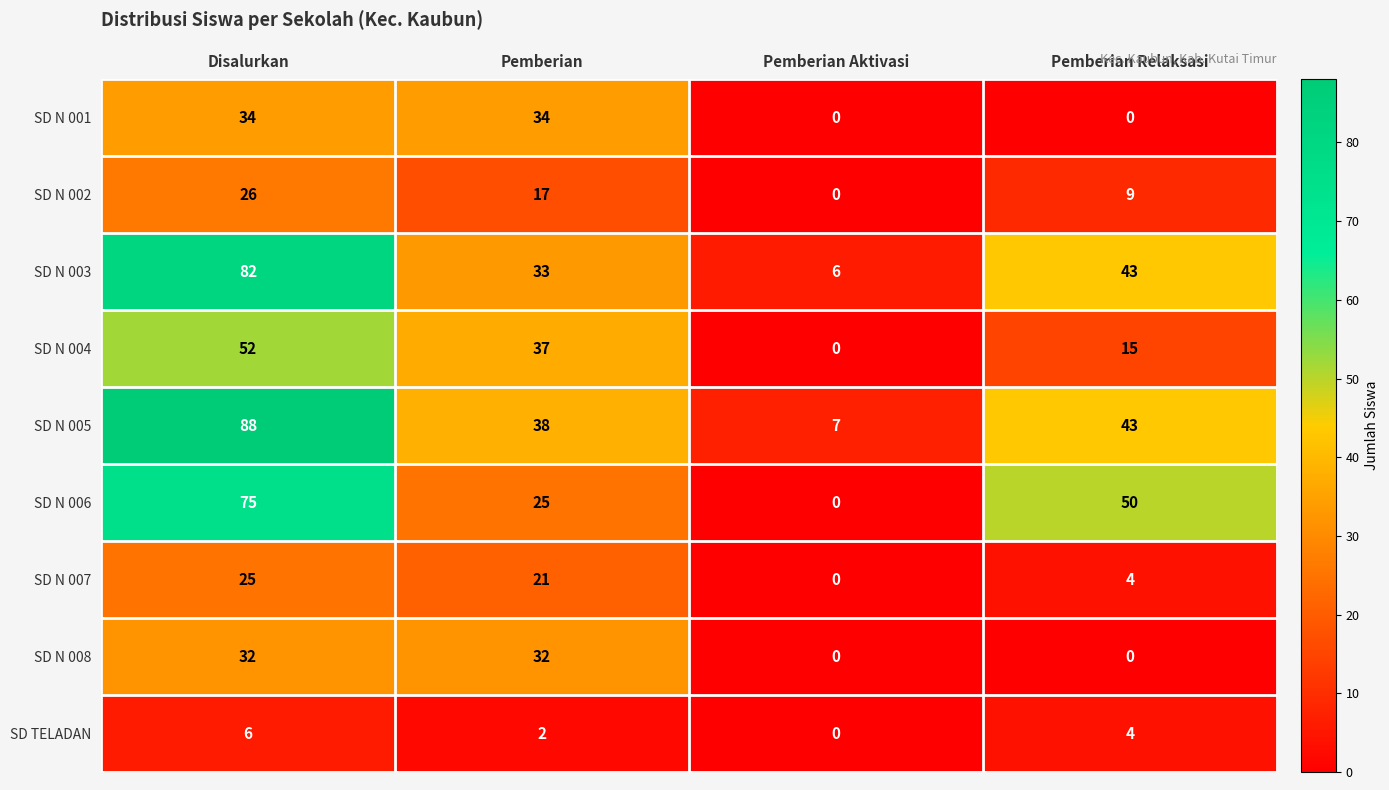

At which label does SD N 006 first exceed 50?

Disalurkan